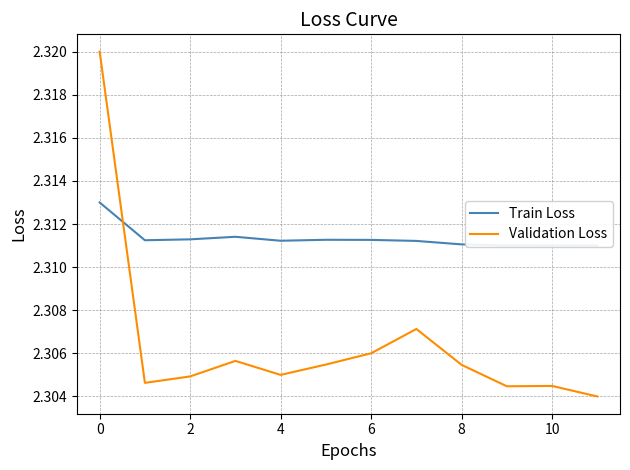

Is it true that Train Loss equals 3.3 at 0?

False